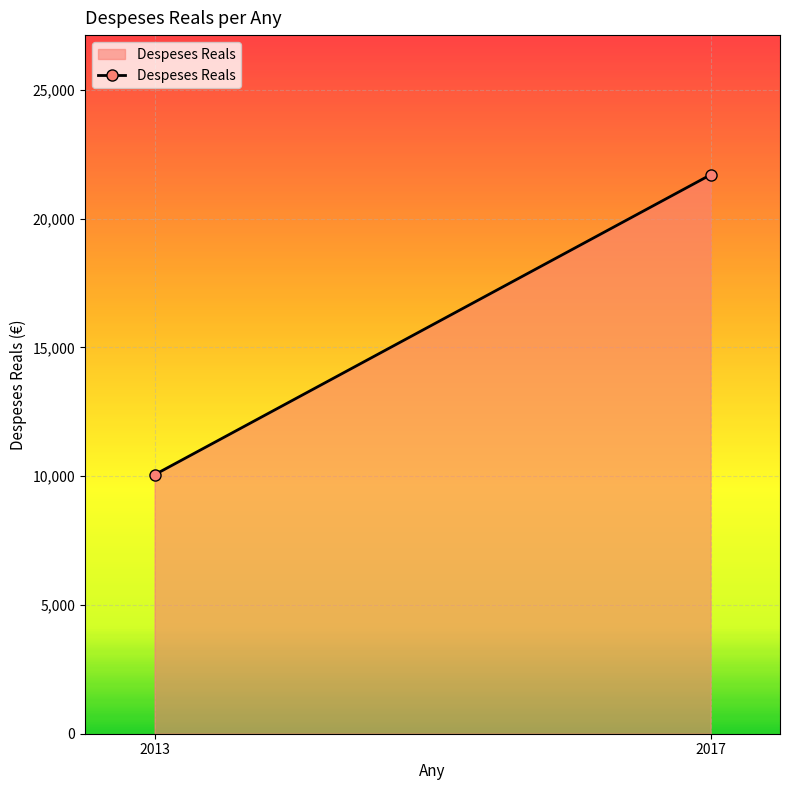

List the labels in order of value, smallest first.

2013, 2017